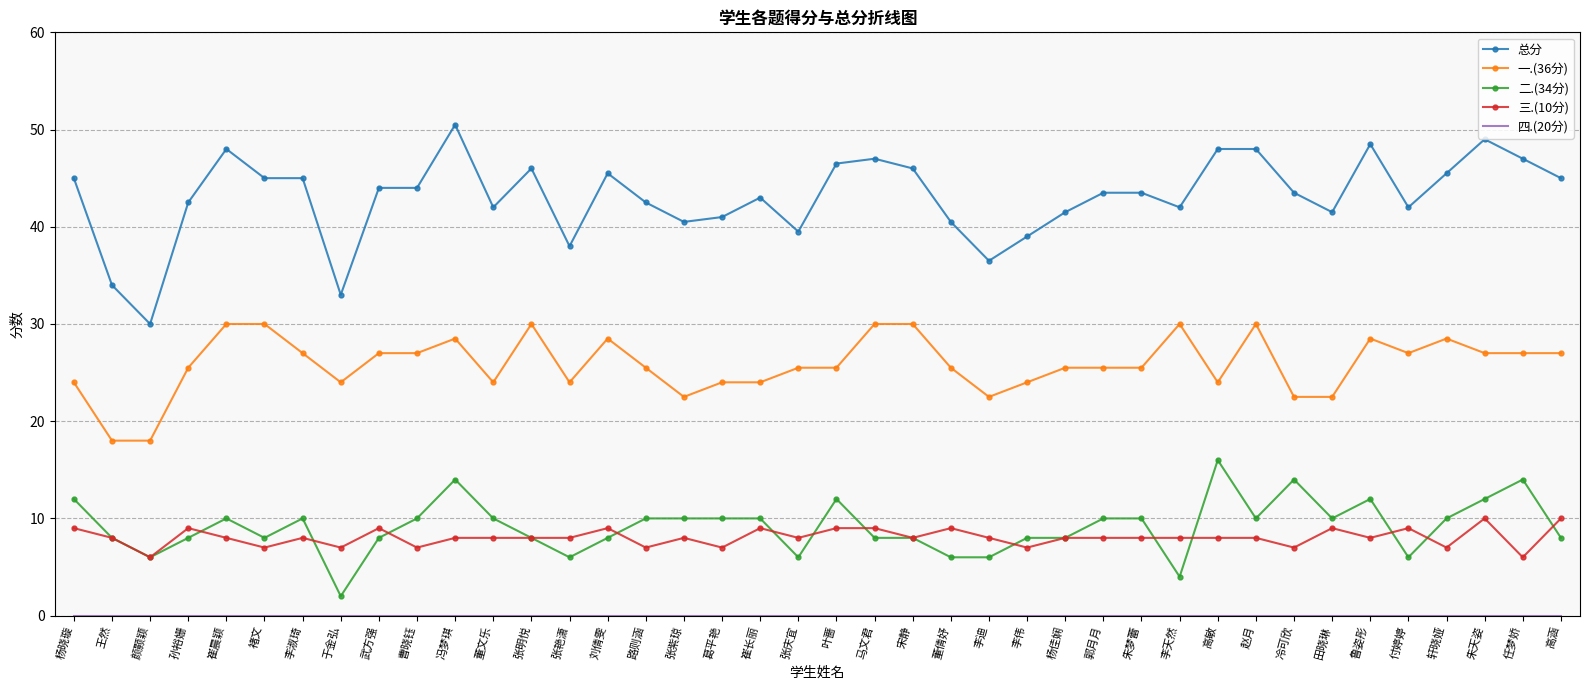

What is the difference between the highest and lowest values at 轩晓娅?

45.5